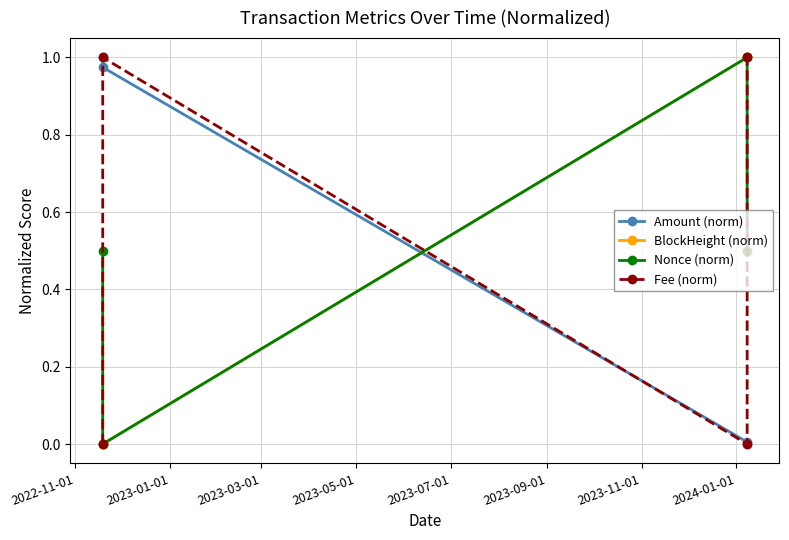

Count the number of data series in this chart.

4